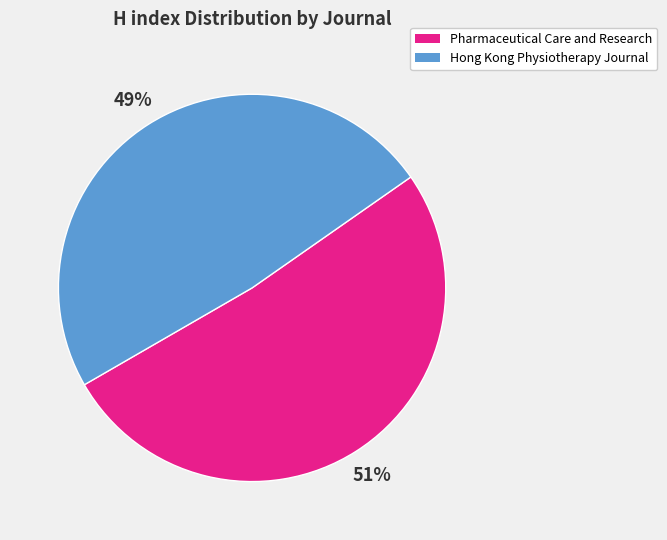

The Pharmaceutical Care and Research slice represents 61% of the pie. True or false?

False